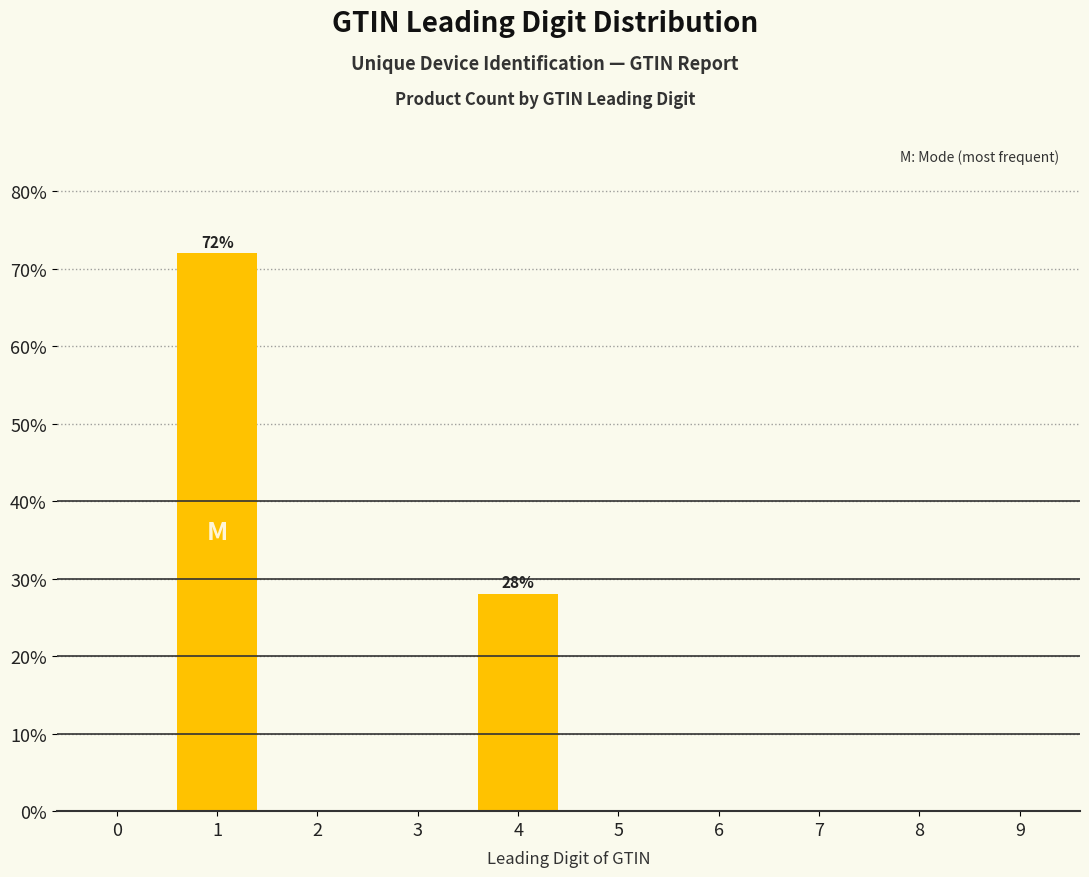

Reading left to right, list all the values displayed in this chart.

0=0.0	1=72.0	2=0.0	3=0.0	4=28.0	5=0.0	6=0.0	7=0.0	8=0.0	9=0.0